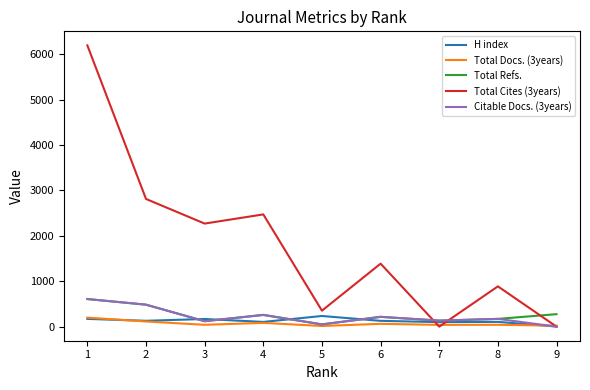

Which series has the widest spread of values?

Total Cites (3years)